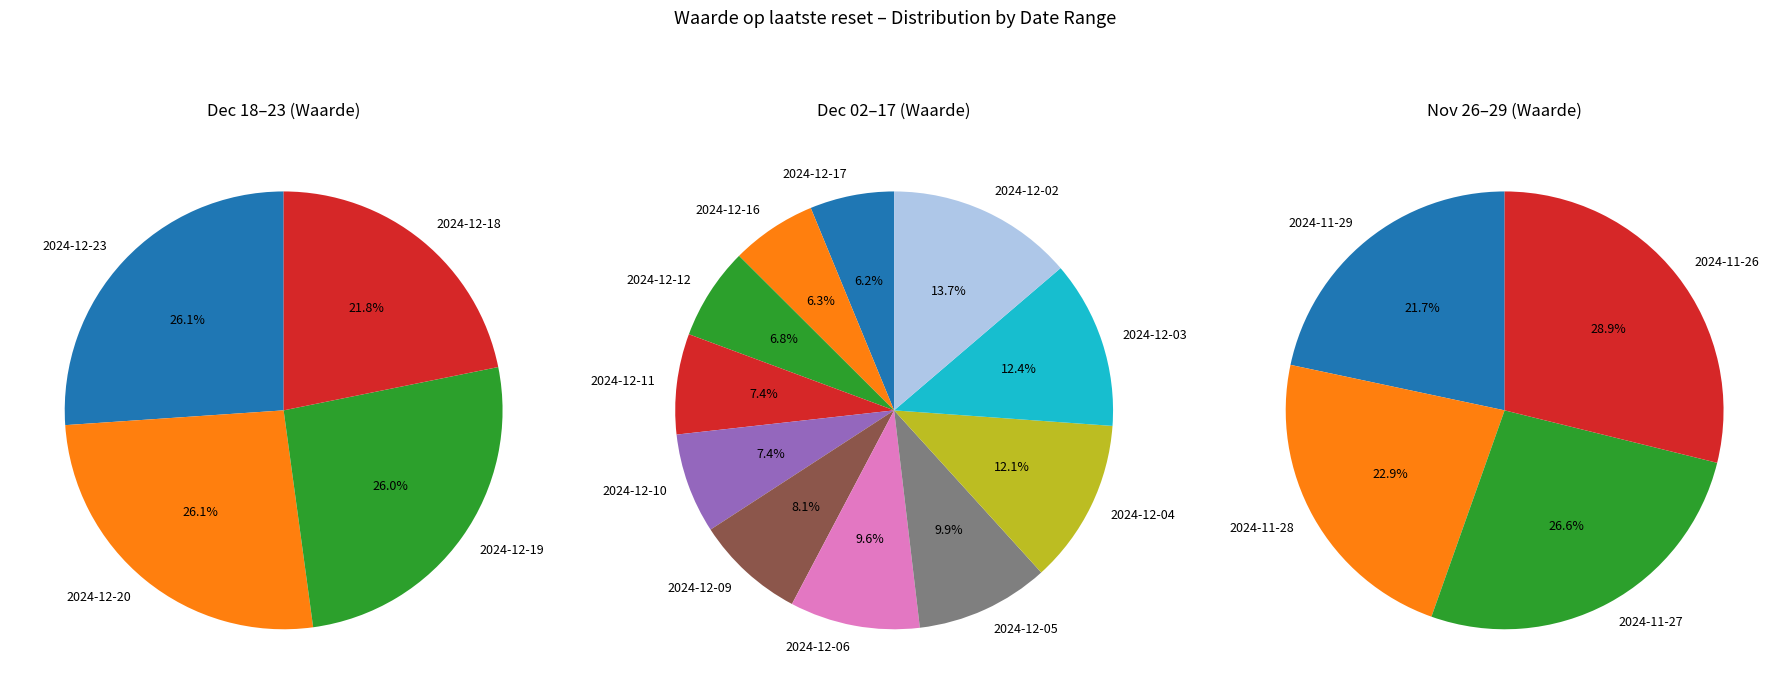

Do 2024-12-06 and 2024-12-17 together represent more than half of the pie?

No